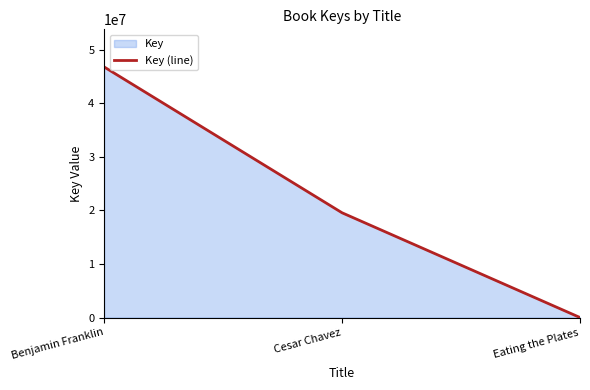

Does the chart display data point markers on the line(s)?

No